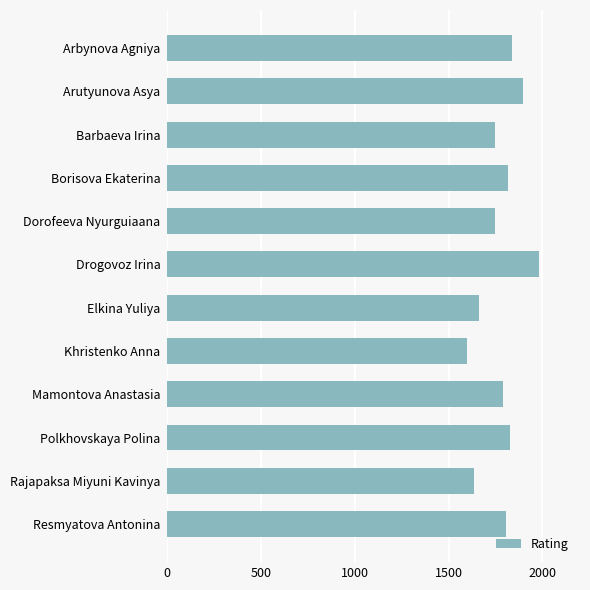

How many categories are shown in the chart?

12